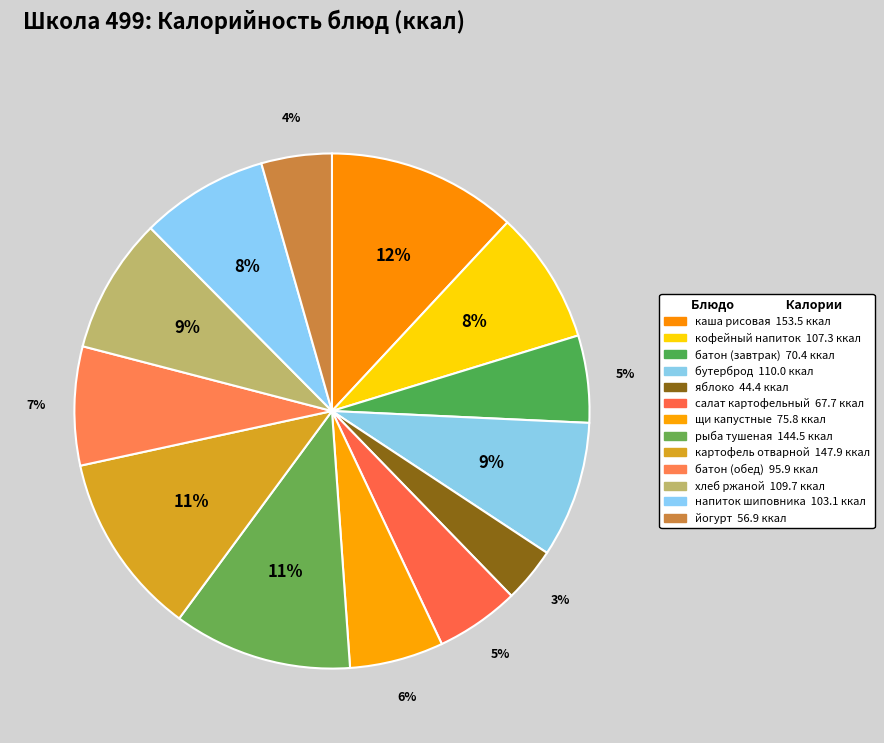

How many segments does this pie chart have?

13